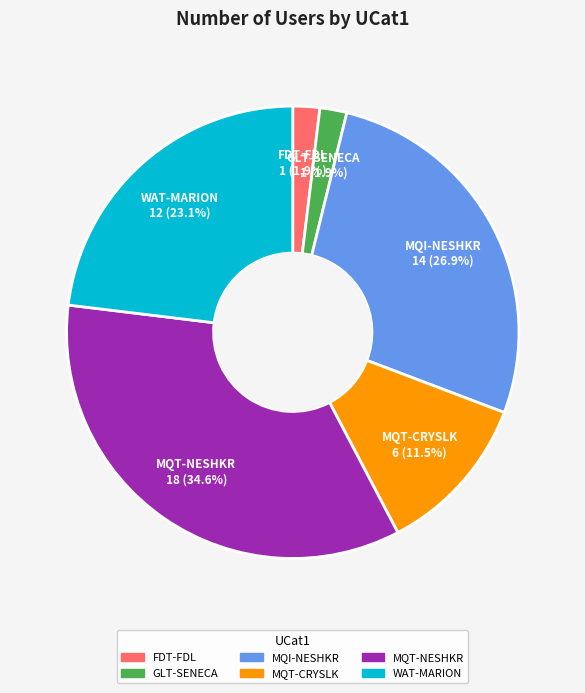

To the nearest percent, what is the average slice percentage?

17%